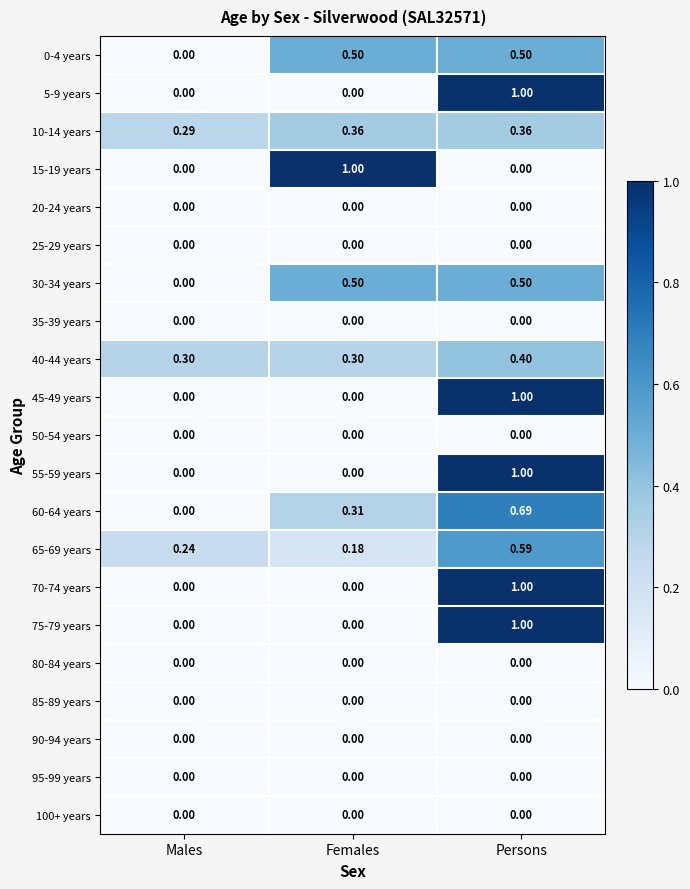

Is the value of 85-89 years at Females greater than the value of 40-44 years at Persons?

No